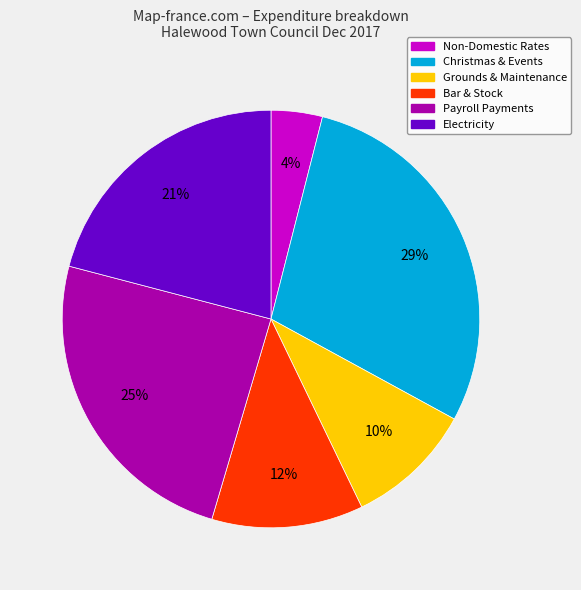

Is there any slice that represents more than half of the pie?

No